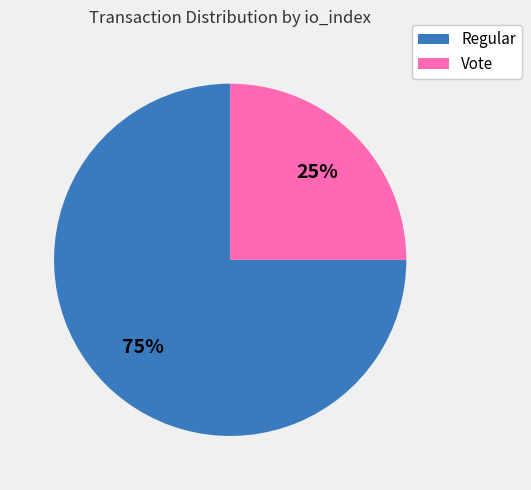

How many slices are in this pie chart?

2